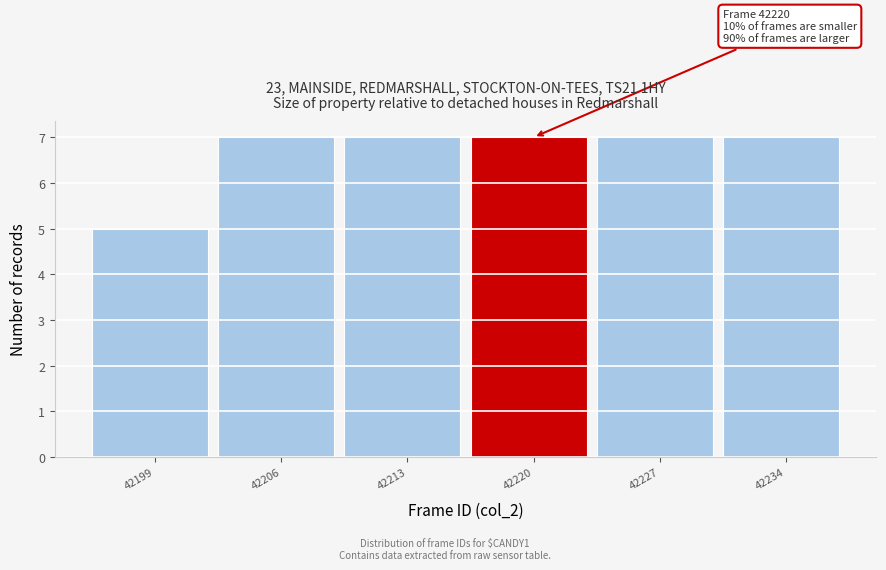

Reading right to left, transcribe all the data shown in this chart.

7	7	7	7	7	5